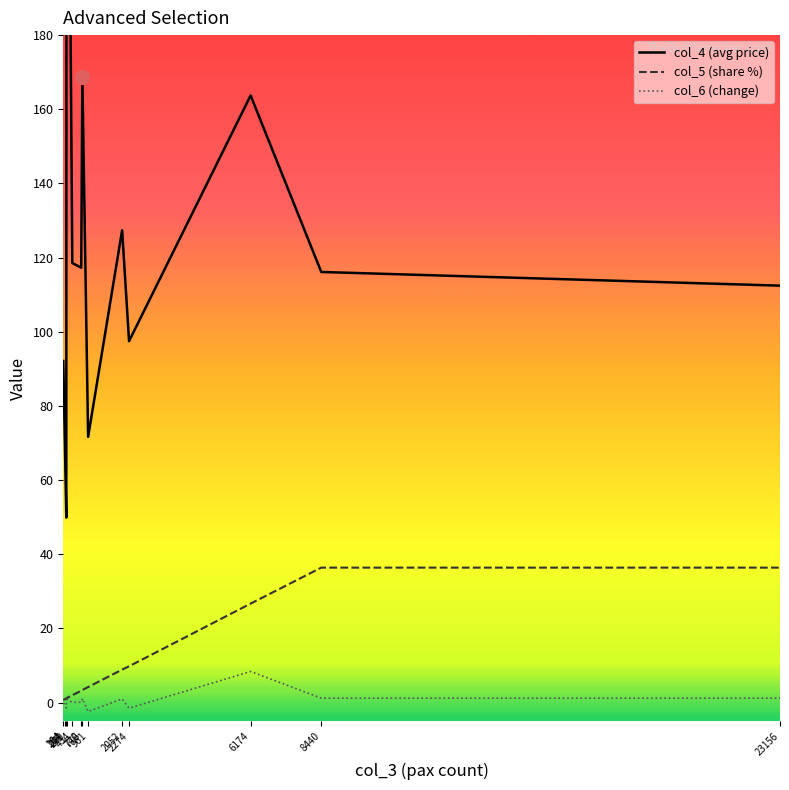

What is the maximum value shown in the chart?

325.3